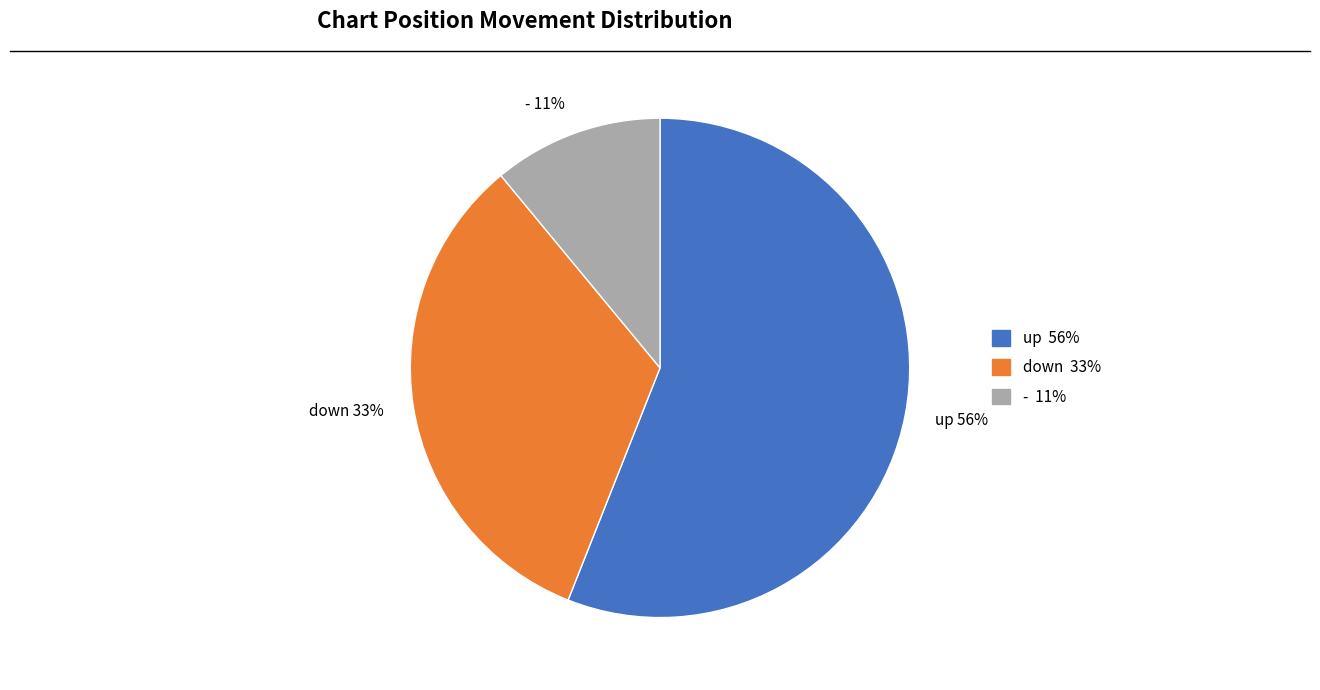

Rank the categories by value from lowest to highest.

-, down, up